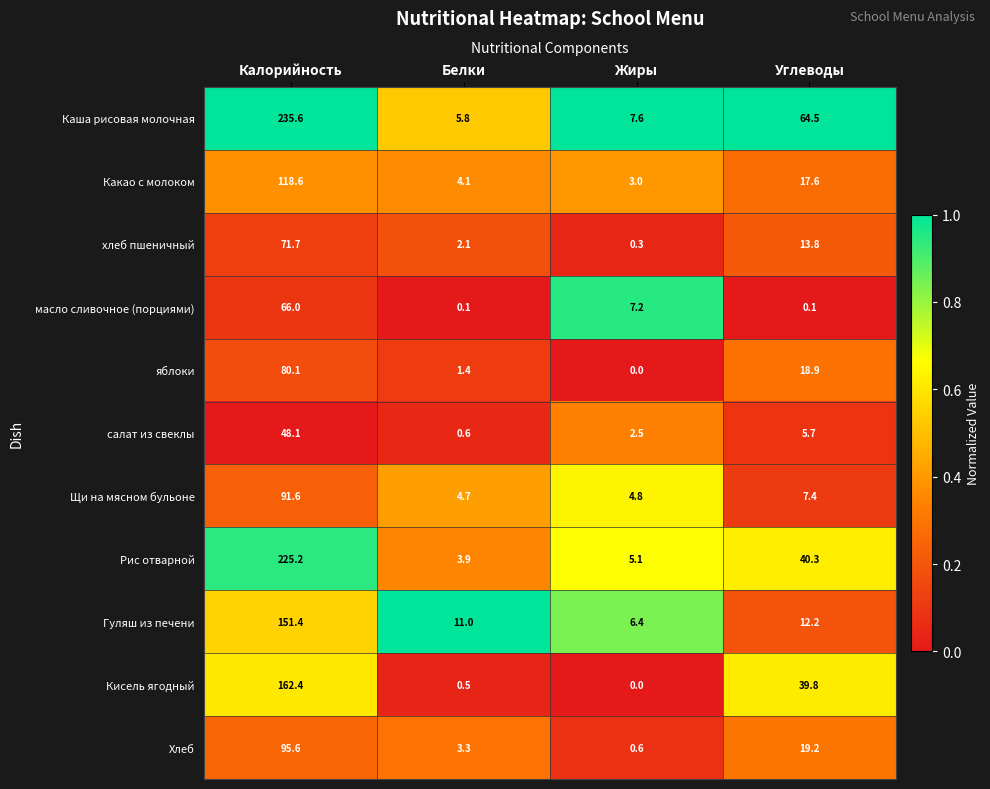

Rank the series by their maximum value, from highest to lowest.

Каша рисовая молочная, Рис отварной, Кисель ягодный, Гуляш из печени, Какао с молоком, Хлеб, Щи на мясном бульоне, яблоки, хлеб пшеничный, масло сливочное (порциями), салат из свеклы